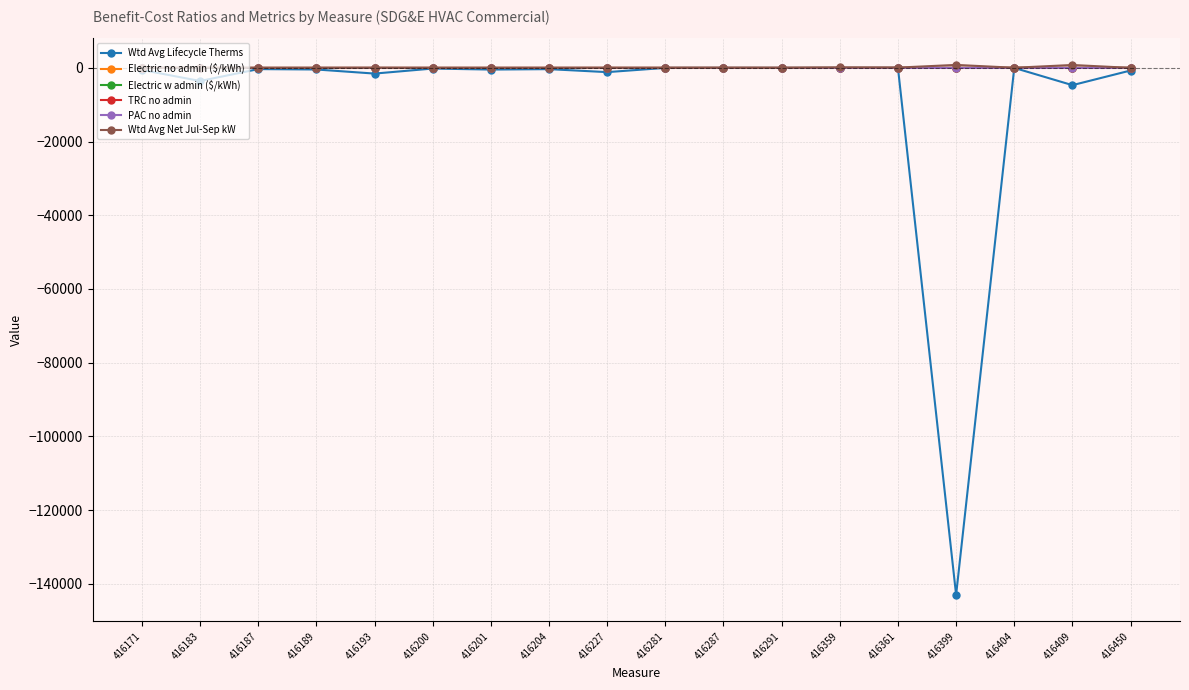

Is it true that TRC no admin equals 1.4 at 416359?

True